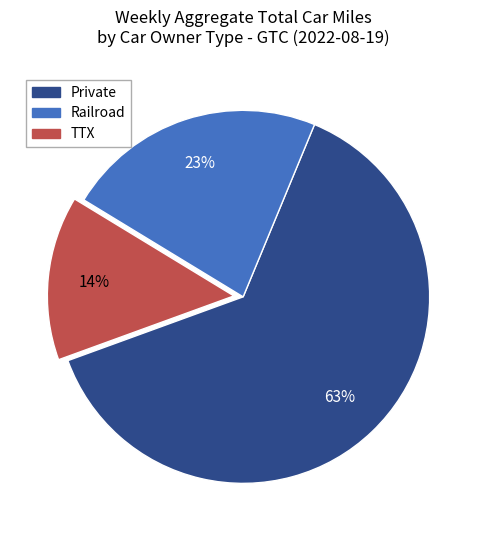

Rank the categories by value from lowest to highest.

TTX, Railroad, Private